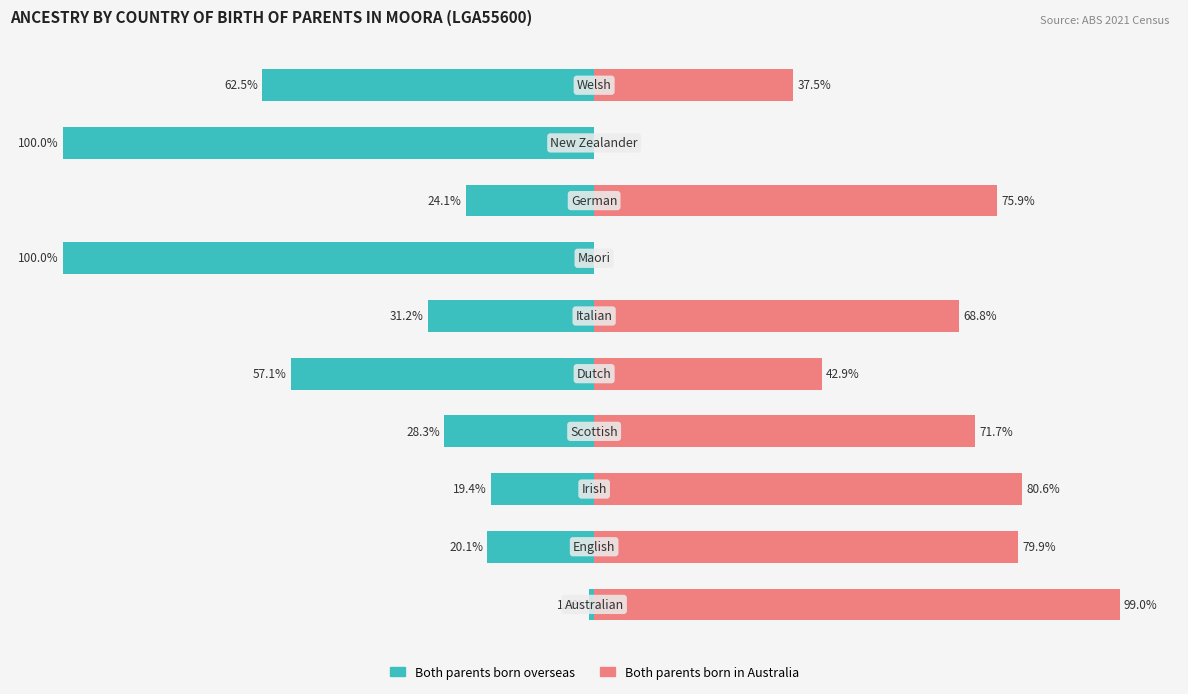

What is the sum of all Both parents born in Australia values?

556.1